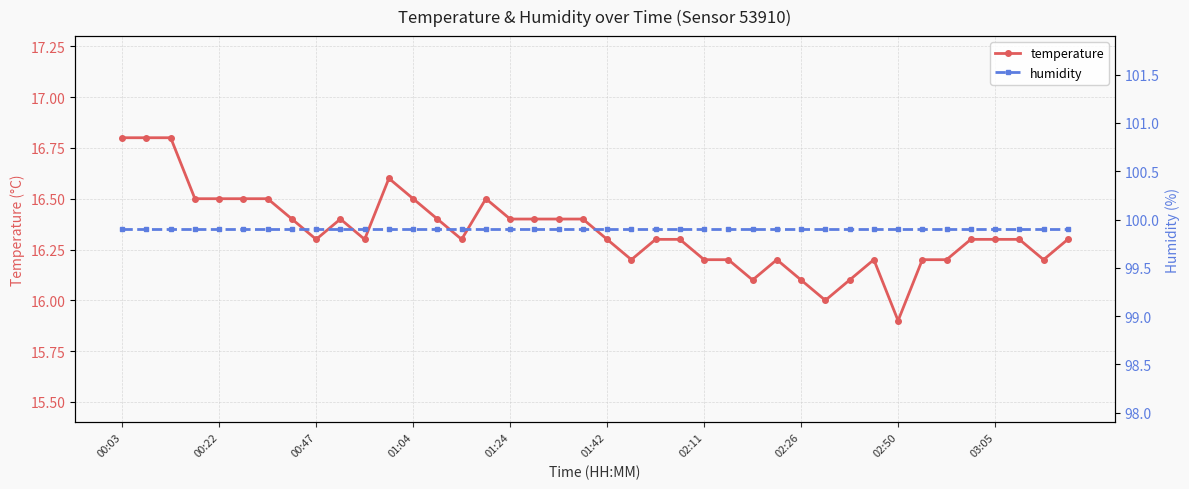

True or false: temperature and humidity cross at least once.

False